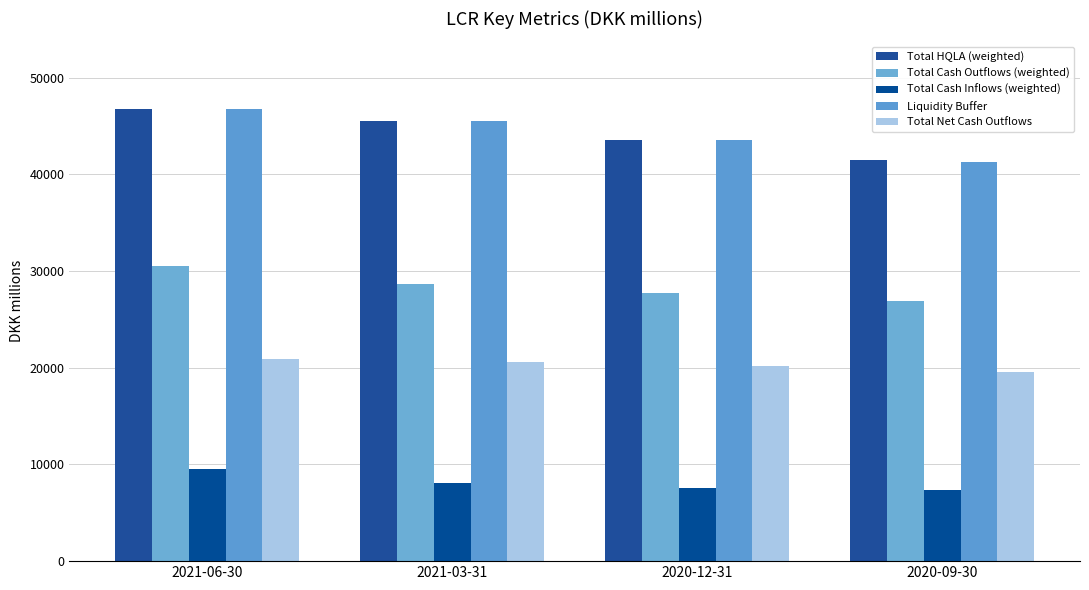

True or false: Total Cash Inflows (weighted) has a value of 11536.7 at 2020-12-31.

False